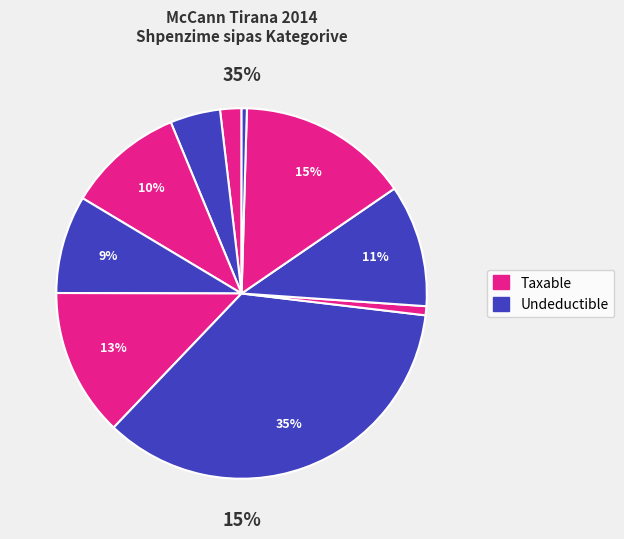

How many segments does this pie chart have?

10